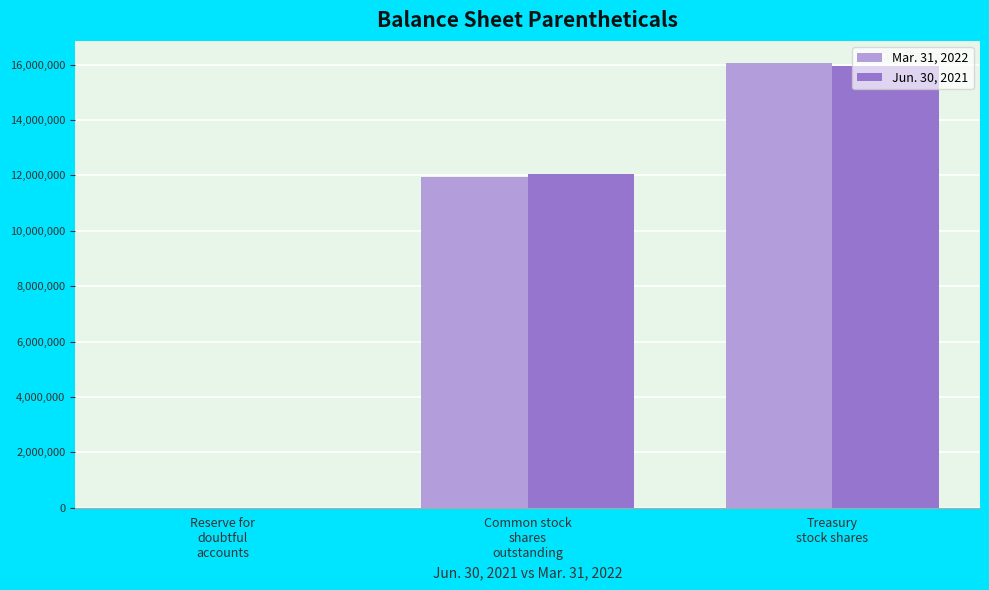

True or false: Mar. 31, 2022 has a value of 1997 at Reserve for
doubtful
accounts.

True